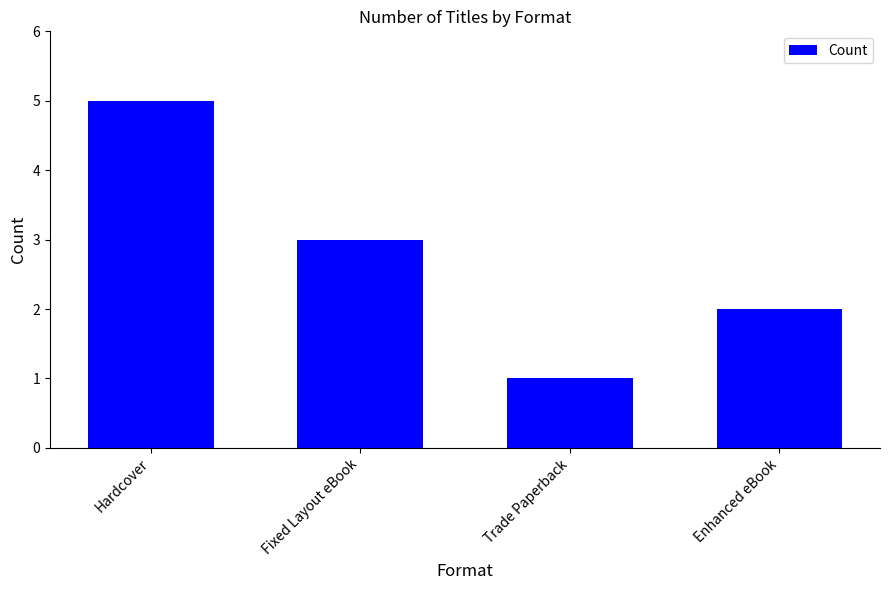

The value at Fixed Layout eBook is 4. True or false?

False